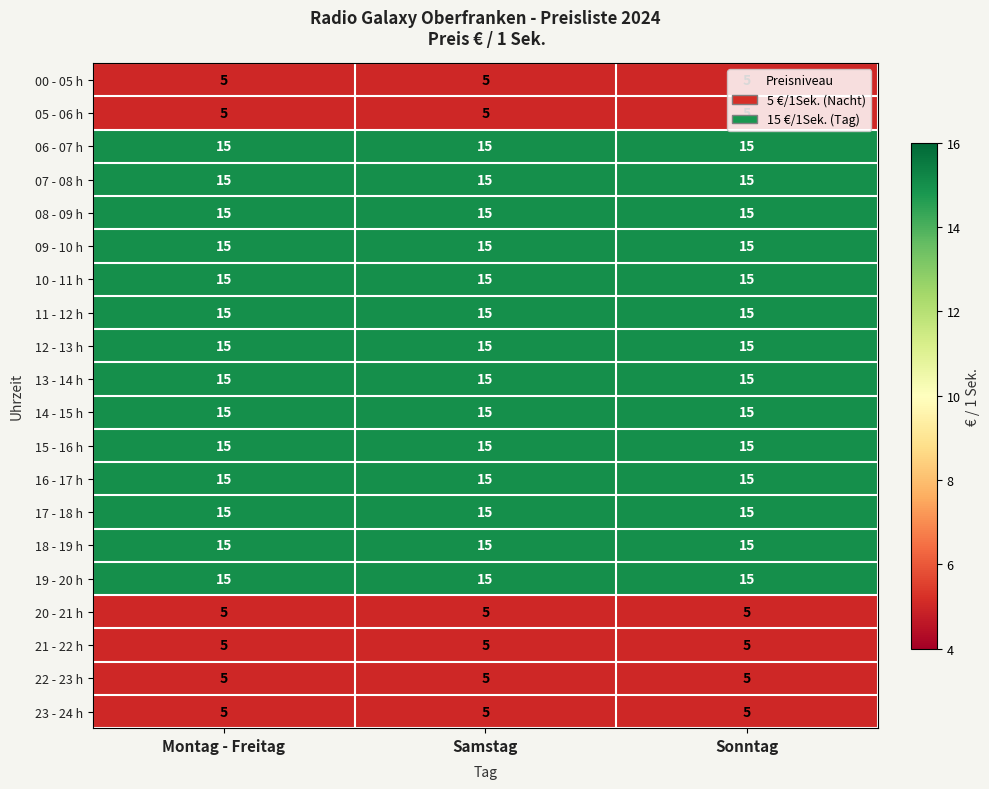

What is the total value across all series at Sonntag?

240